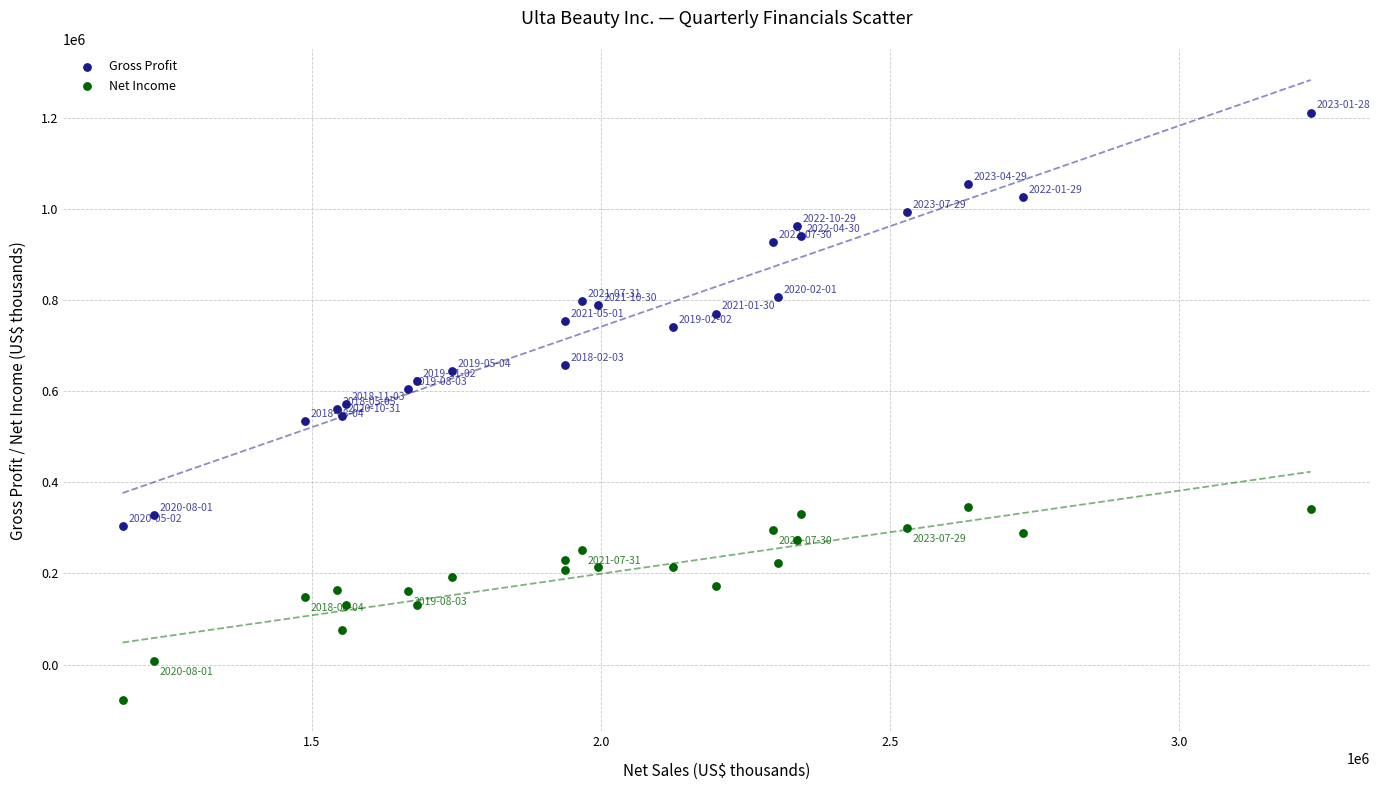

Which series has the largest Y range (max minus min)?

Gross Profit